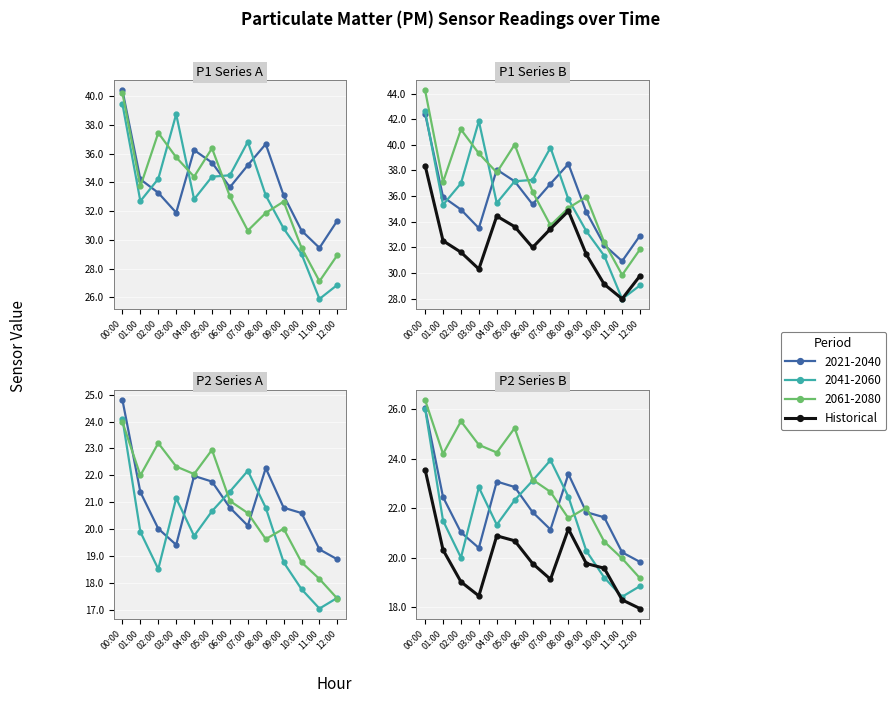

How many interior local peaks (higher than both neighbors) does the data have?

2